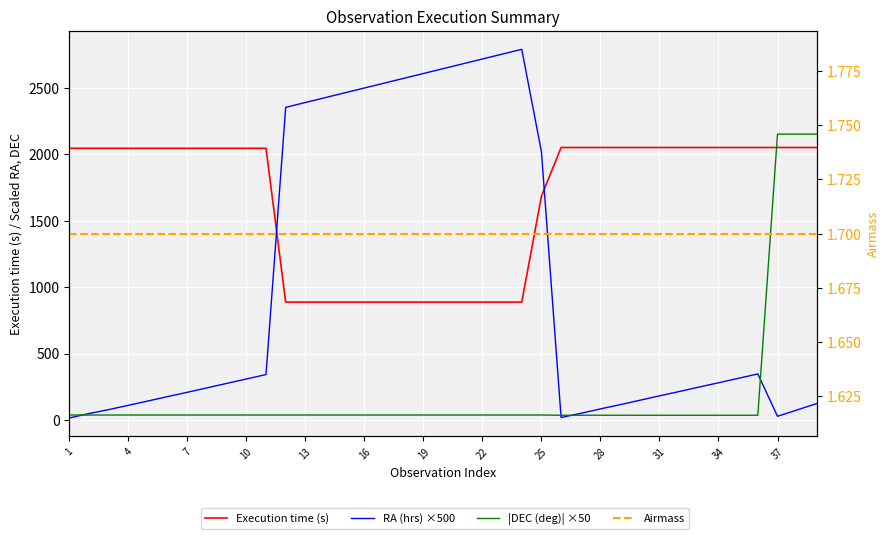

True or false: Execution time (s) and RA (hrs) ×500 cross at least once.

True